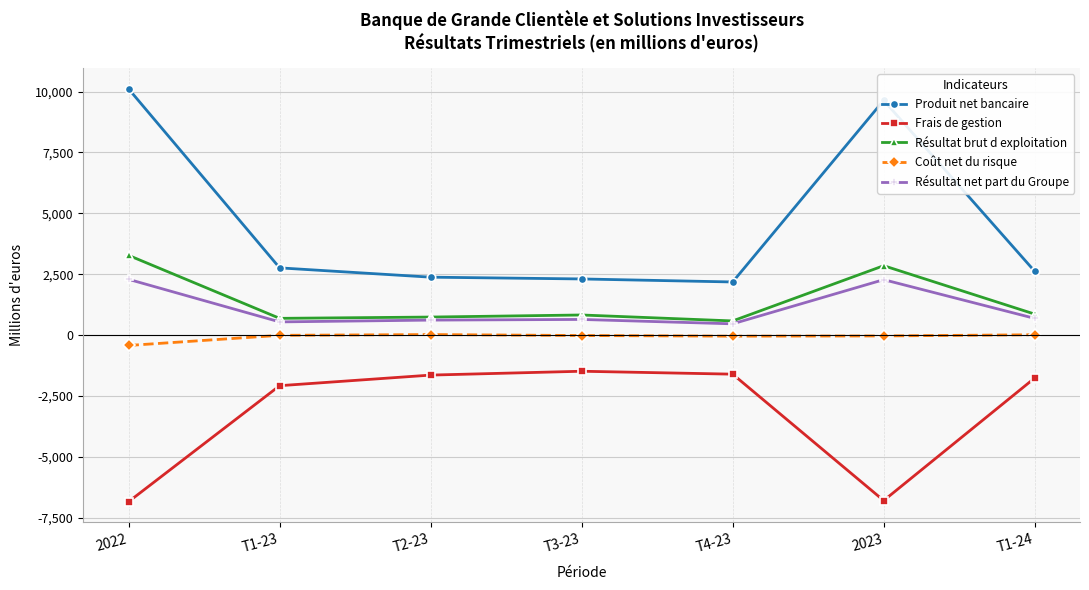

Rank the series by their maximum value, from highest to lowest.

Produit net bancaire, Résultat brut d exploitation, Résultat net part du Groupe, Coût net du risque, Frais de gestion